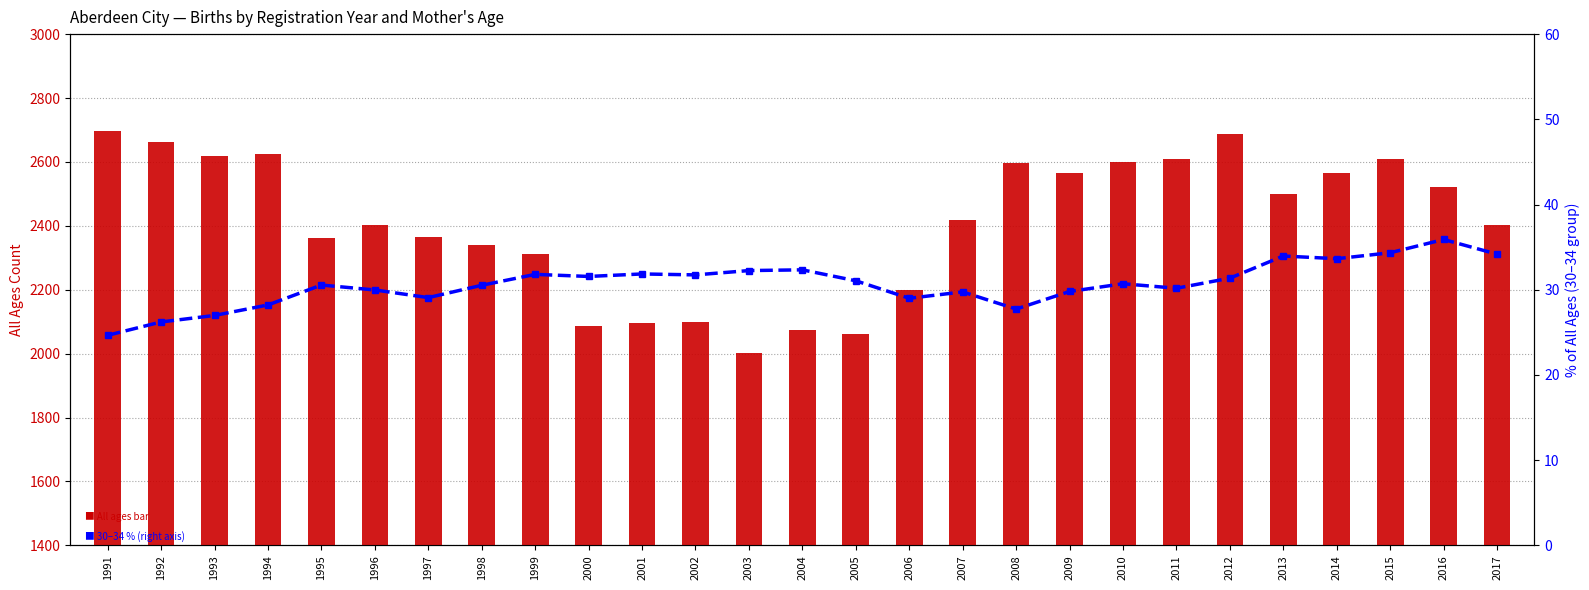

What is the difference between the 30 to 34 (% of total) values at 1997 and 2006?

0.1